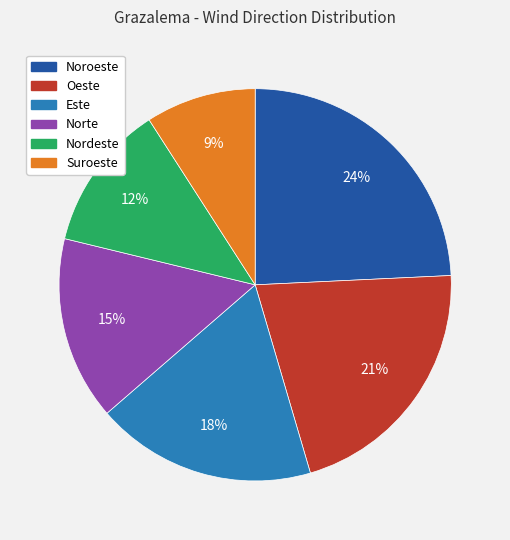

Count the number of slices in the pie.

6